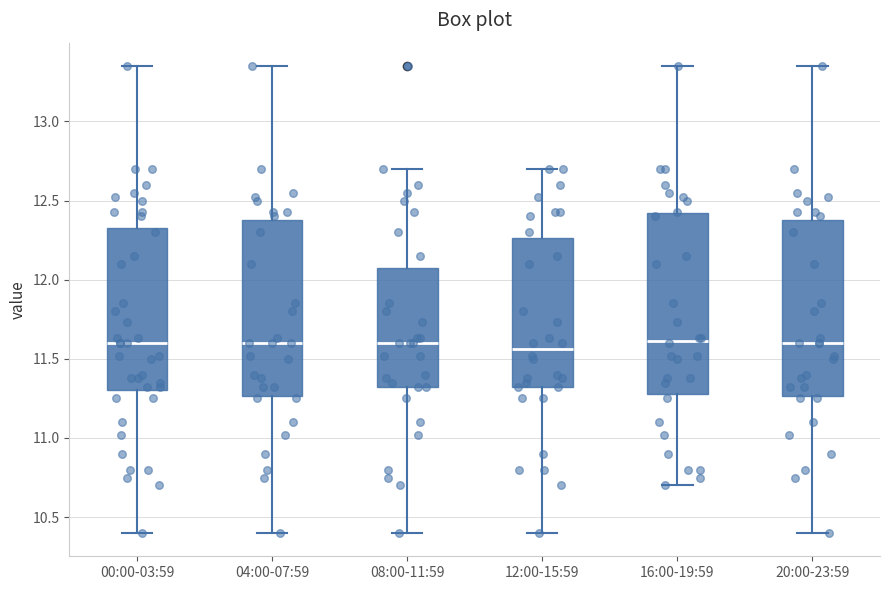

Reading left to right, read every box against the y-axis: the position of its median line, the range the box covers, and the ends of its whiskers. The values are not printed on the chart, so give them approximately, as read against the axis.

00:00-03:59: median 11.60, box 11.30 to 12.35, whiskers 10.40 to 13.35
04:00-07:59: median 11.60, box 11.25 to 12.40, whiskers 10.40 to 13.35
08:00-11:59: median 11.60, box 11.30 to 12.10, whiskers 10.40 to 12.70
12:00-15:59: median 11.55, box 11.30 to 12.25, whiskers 10.40 to 12.70
16:00-19:59: median 11.60, box 11.30 to 12.40, whiskers 10.70 to 13.35
20:00-23:59: median 11.60, box 11.25 to 12.40, whiskers 10.40 to 13.35